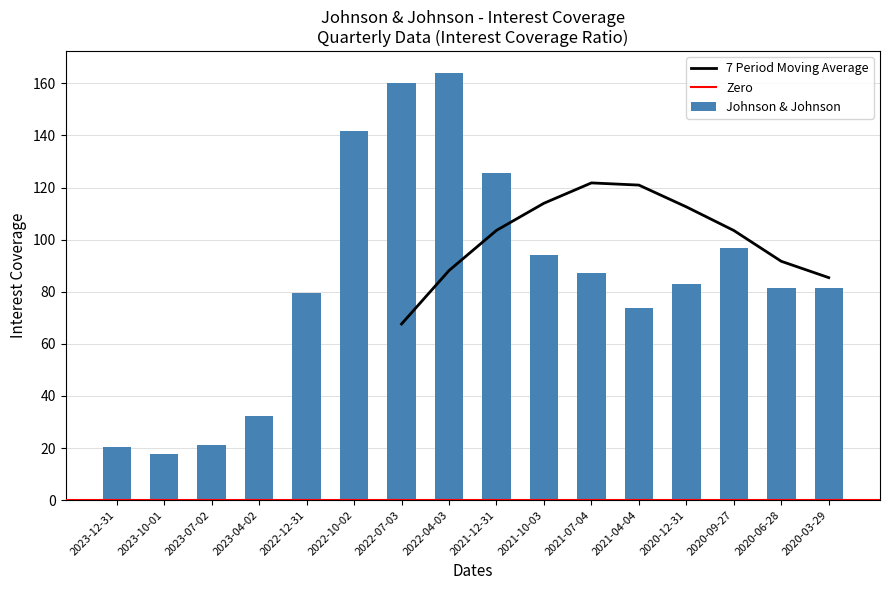

The value of Johnson & Johnson at 2023-12-31 is 20.5. True or false?

True